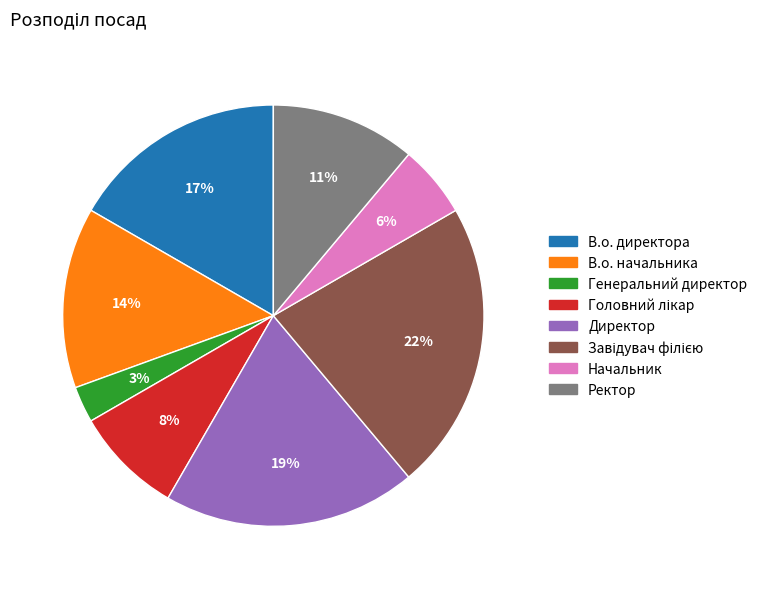

Which category has the smallest portion of the pie?

Генеральний директор